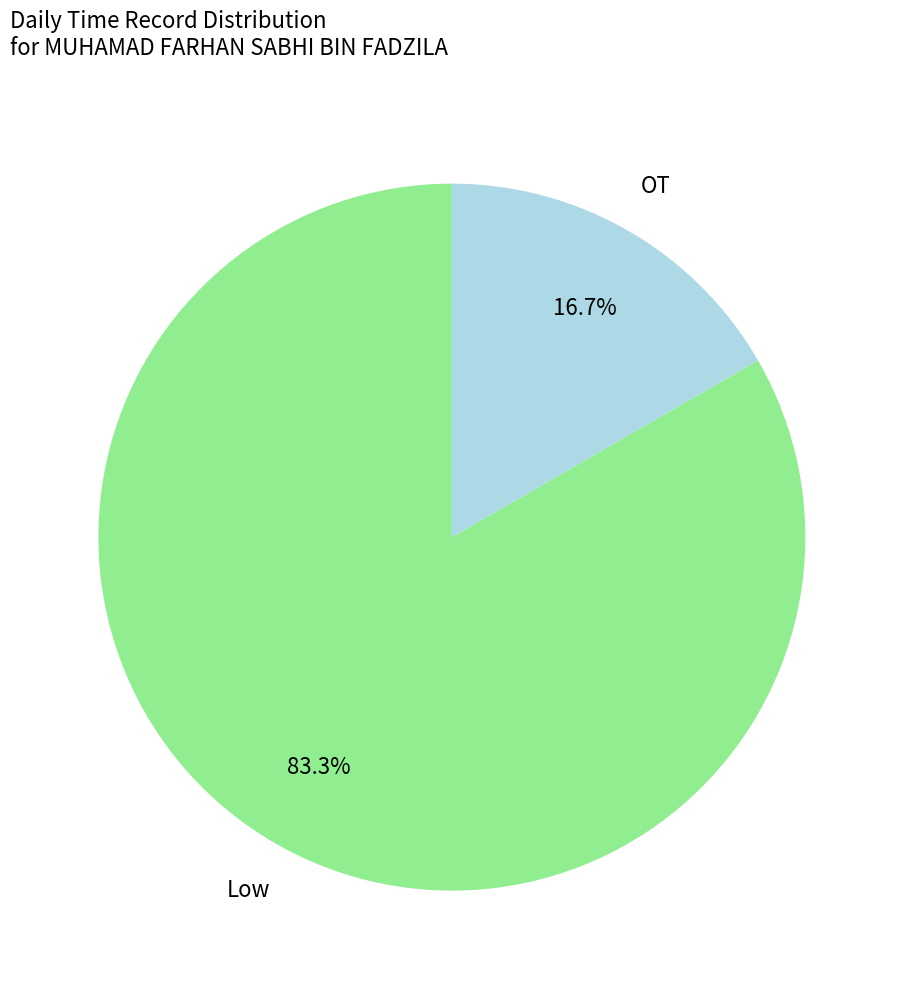

Does any single category account for the majority?

Yes